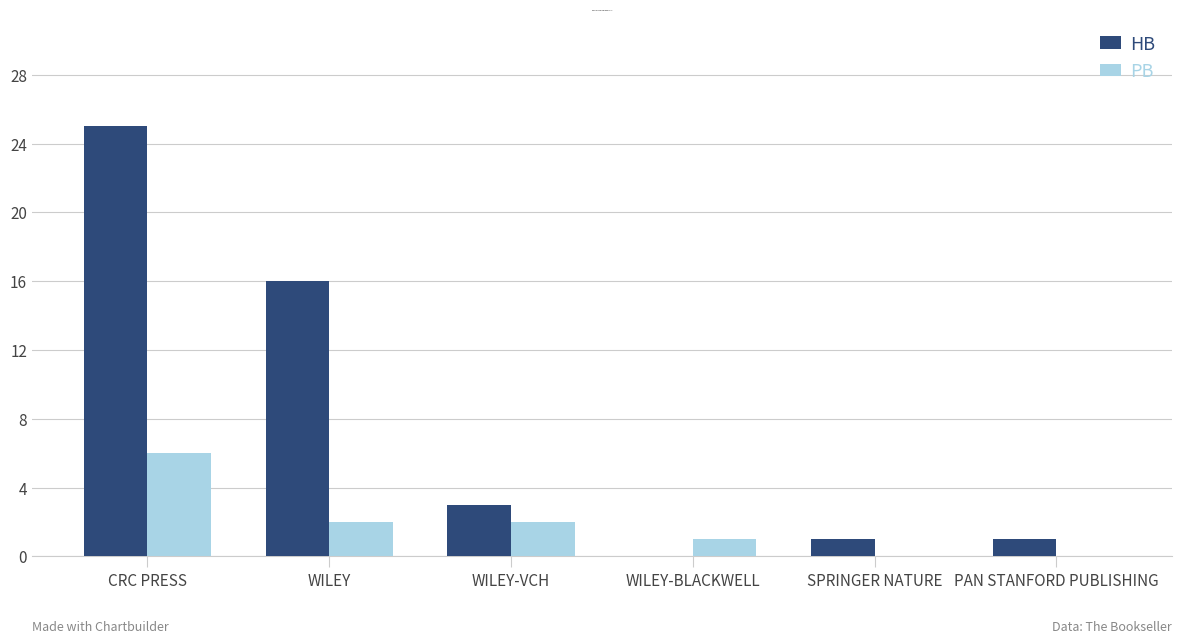

What is the maximum value for HB?

25